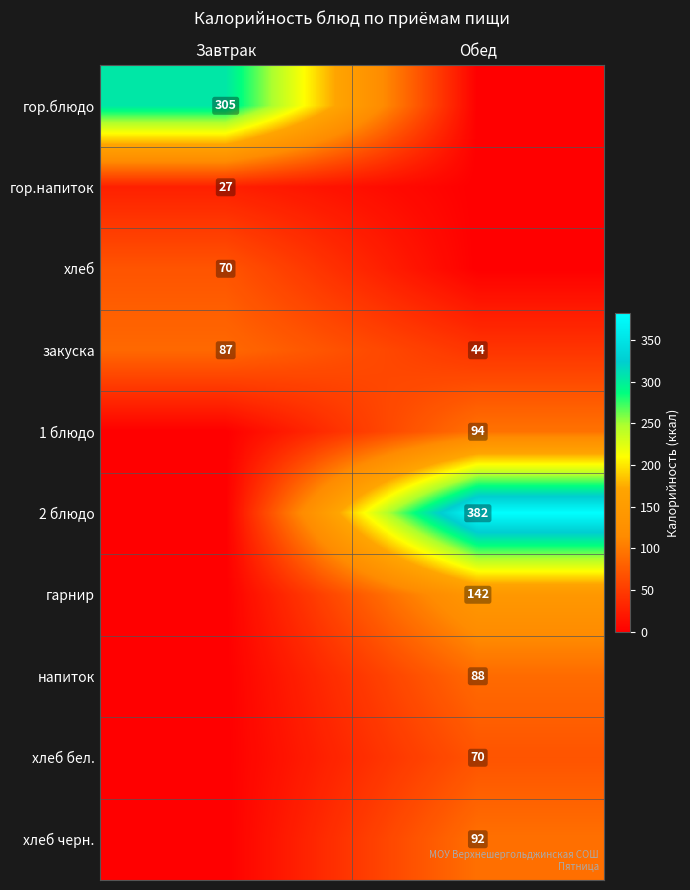

What is the difference between the закуска values at Обед and Завтрак?

43